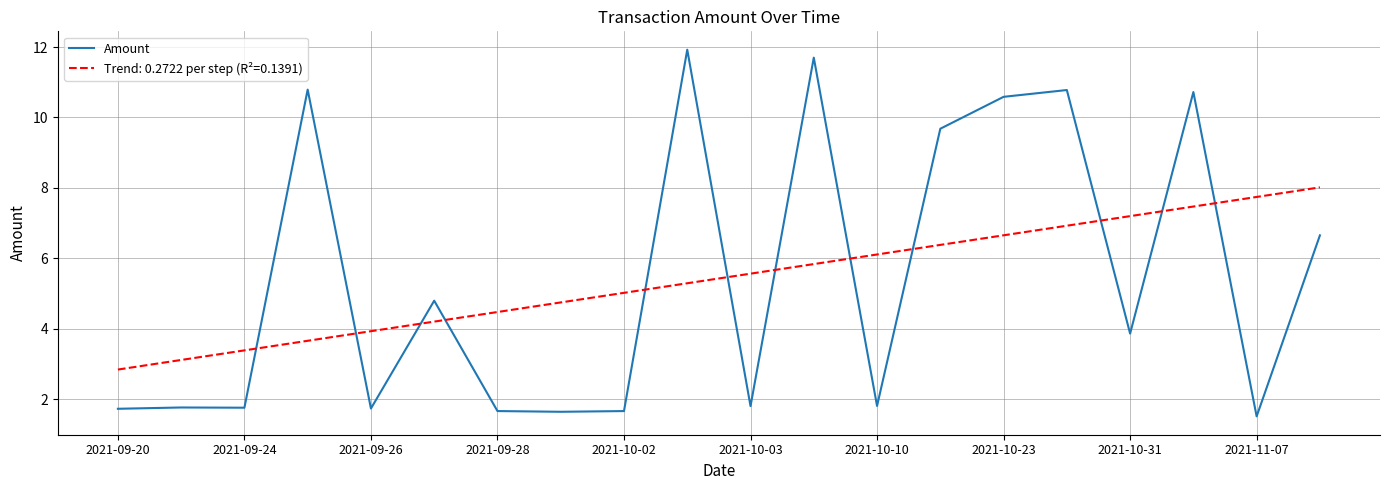

What is the maximum value shown in the chart?

11.9